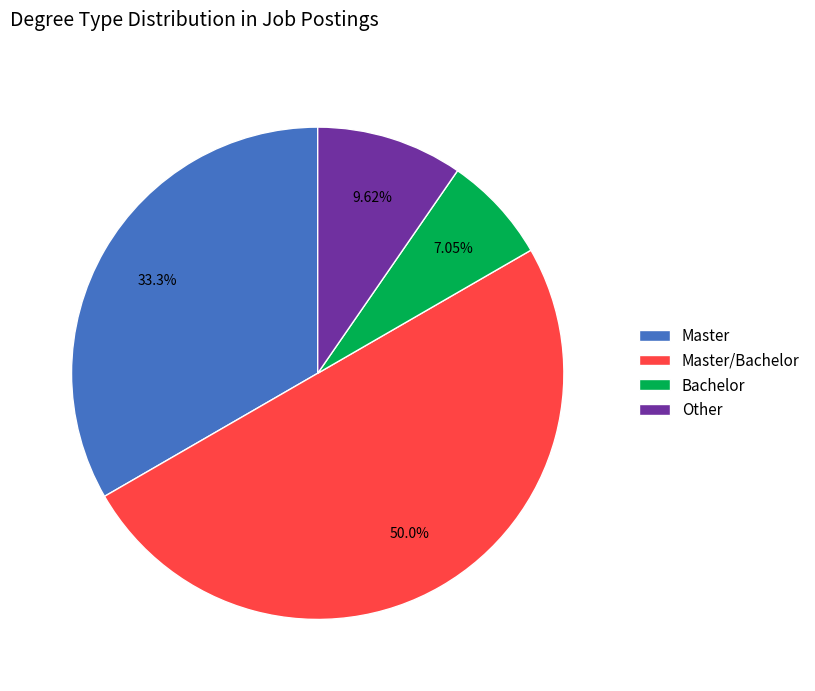

Which category has the smallest portion of the pie?

Bachelor